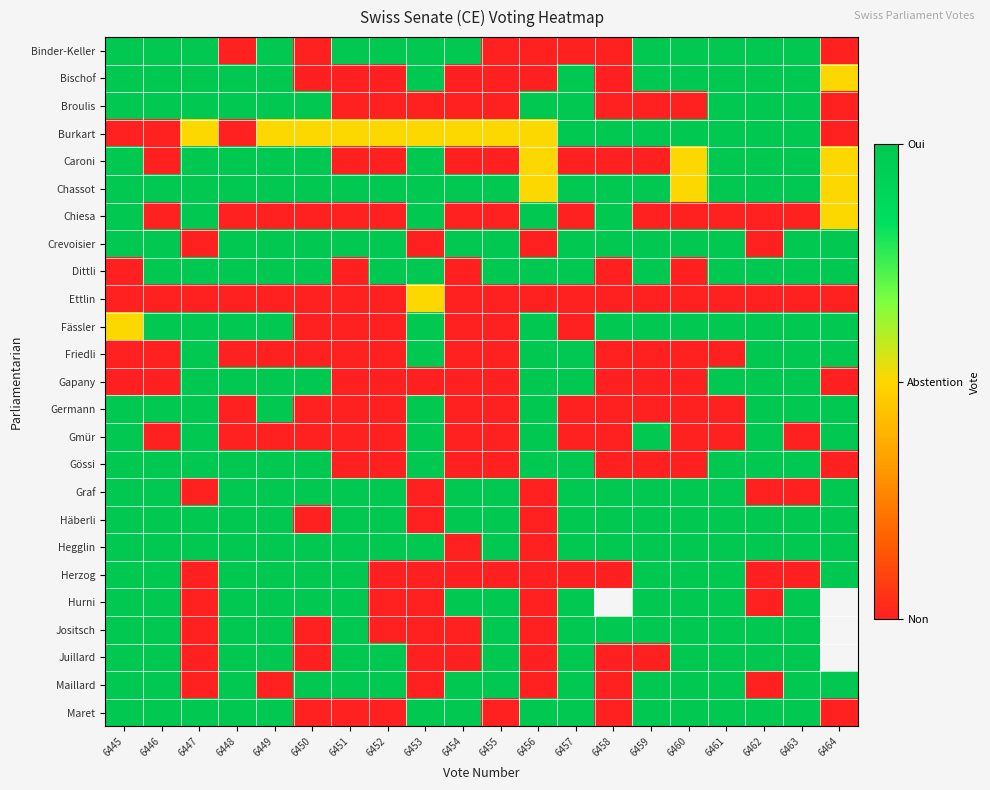

How many distinct data groups are displayed?

25